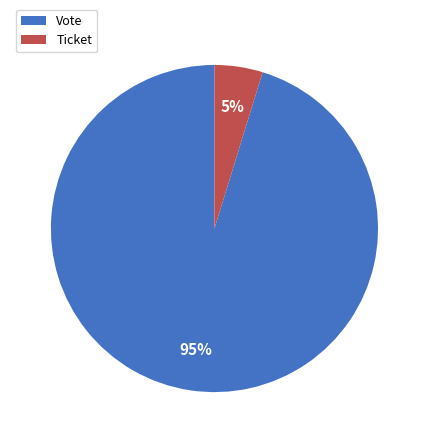

Which slice is the smallest?

Ticket